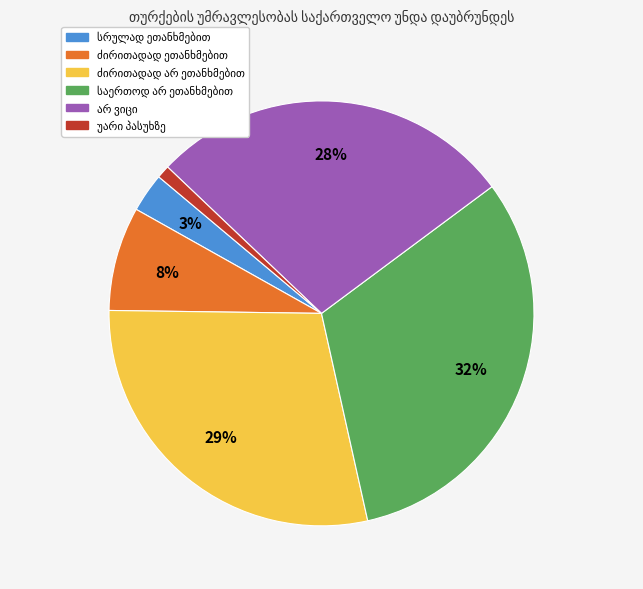

Does any single category account for the majority?

No